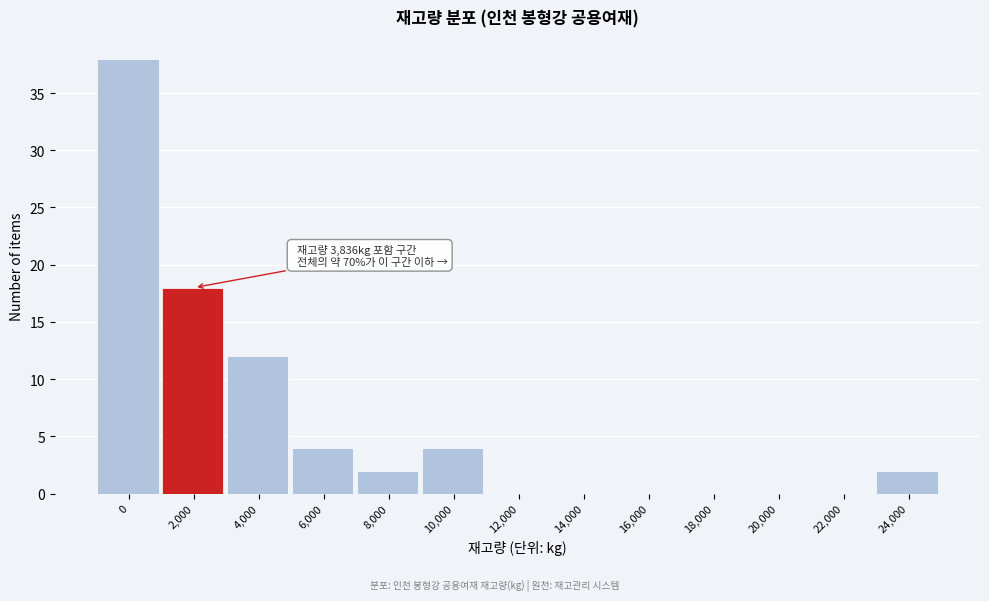

Reading left to right, list all the values displayed in this chart.

0=38	2,000=18	4,000=12	6,000=4	8,000=2	10,000=4	12,000=0	14,000=0	16,000=0	18,000=0	20,000=0	22,000=0	24,000=2